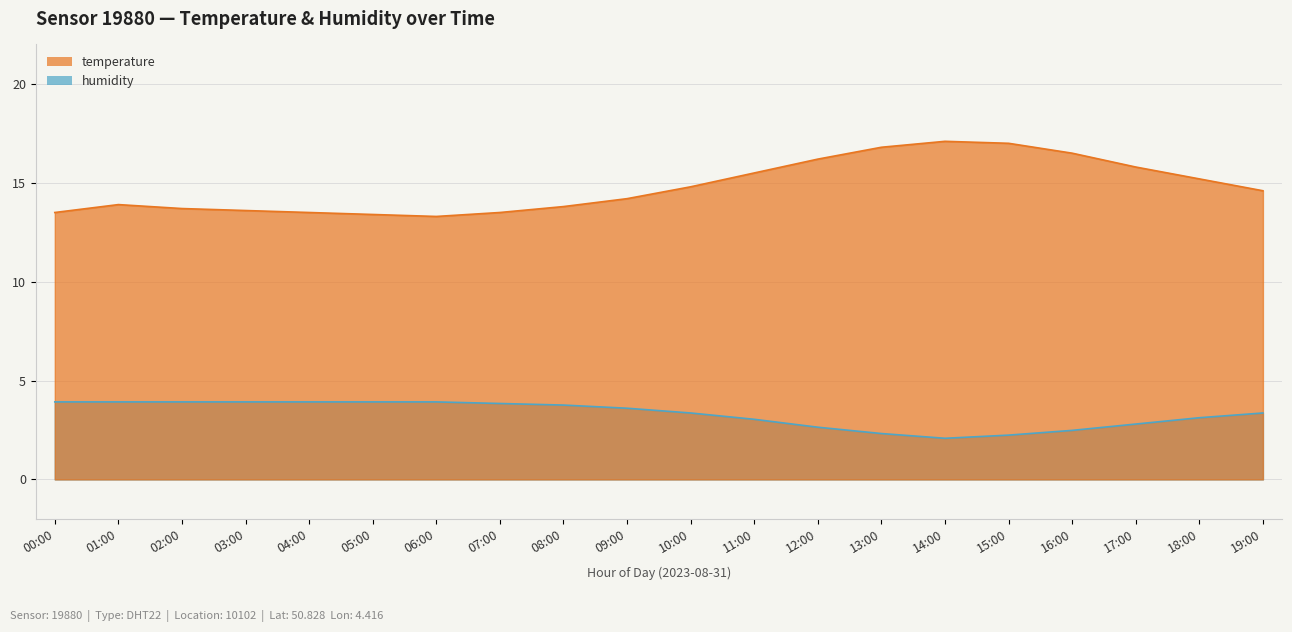

What is the spread (max minus min) of values at 08:00?

10.0